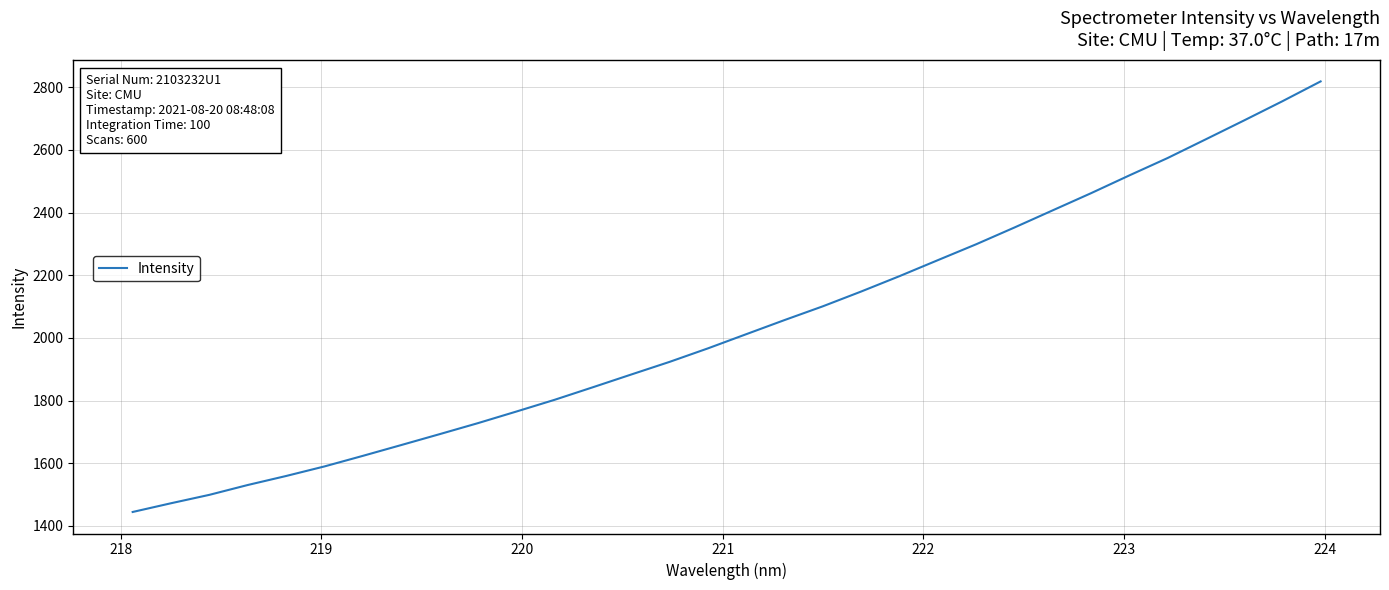

What is the difference between the maximum and minimum values?

1373.7